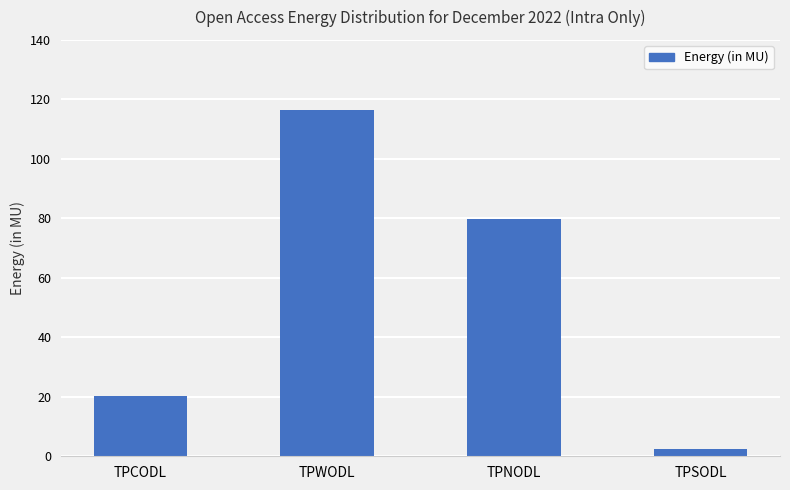

What position from the right is TPWODL?

3